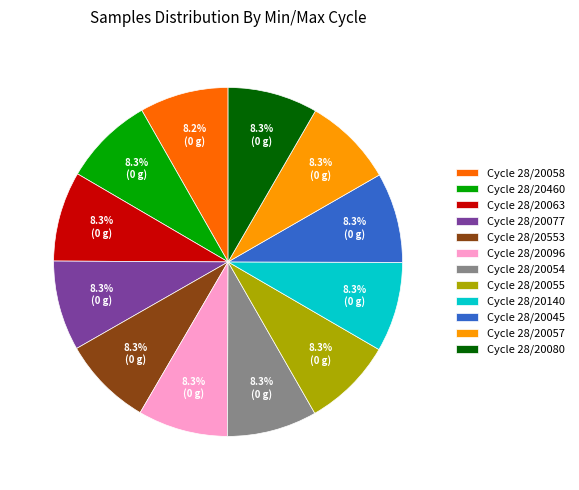

Approximately how many times larger is the value at Cycle 28/20080 compared to Cycle 28/20055?

1.0